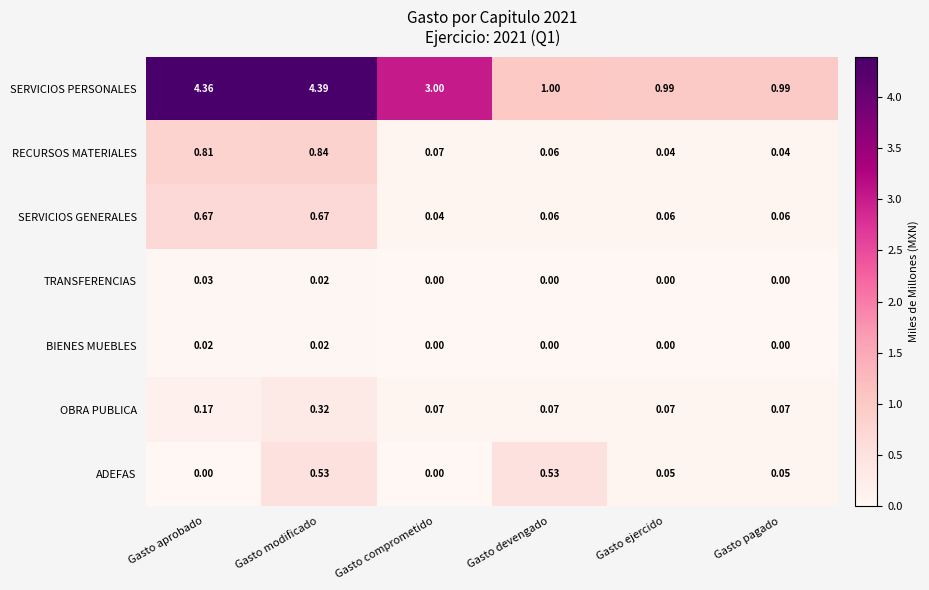

Which series has the largest total across all categories?

SERVICIOS PERSONALES